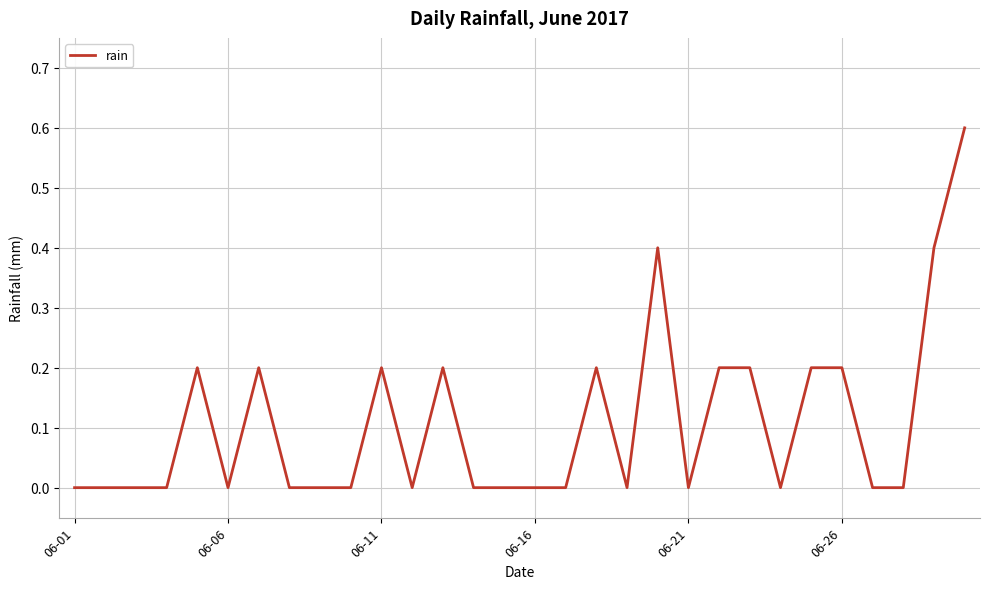

What is the greatest value displayed?

0.6